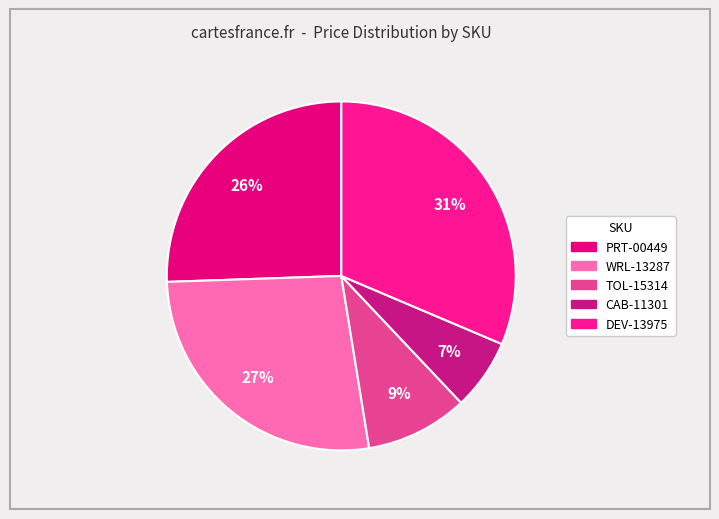

Does any single category account for the majority?

No